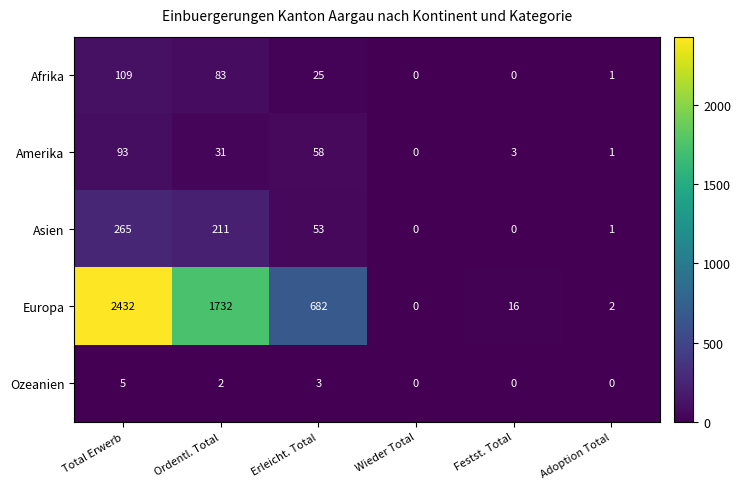

Is the value of Europa at Adoption Total greater than the value of Asien at Wieder Total?

Yes